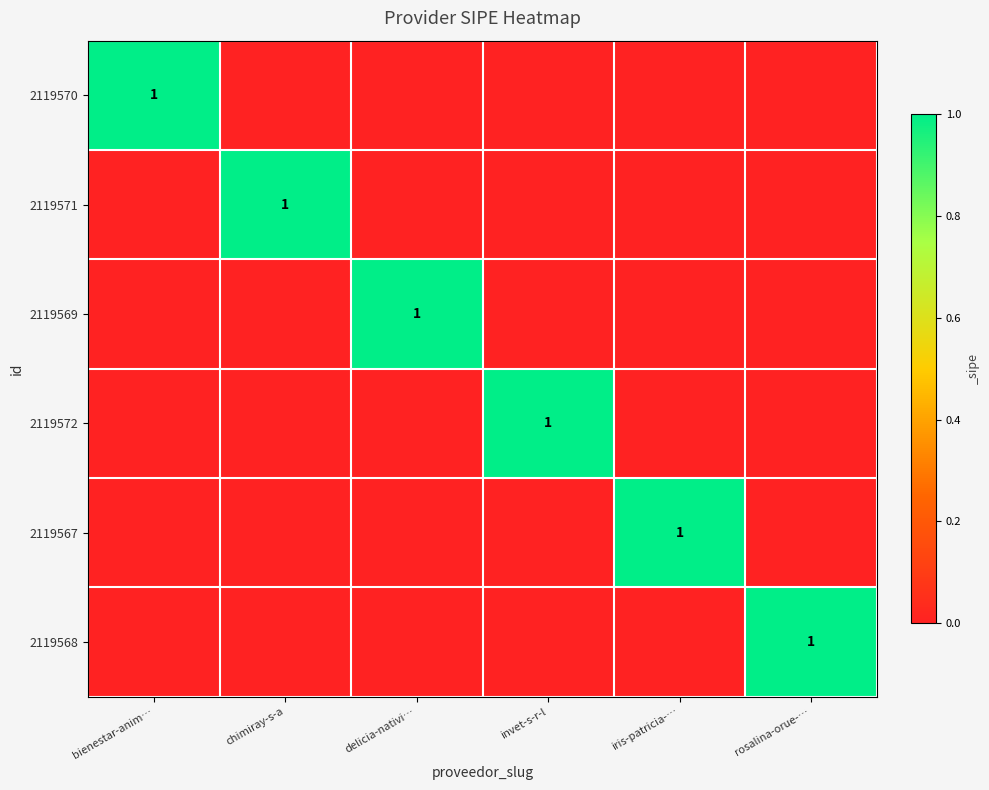

How many data points does each series have?

6